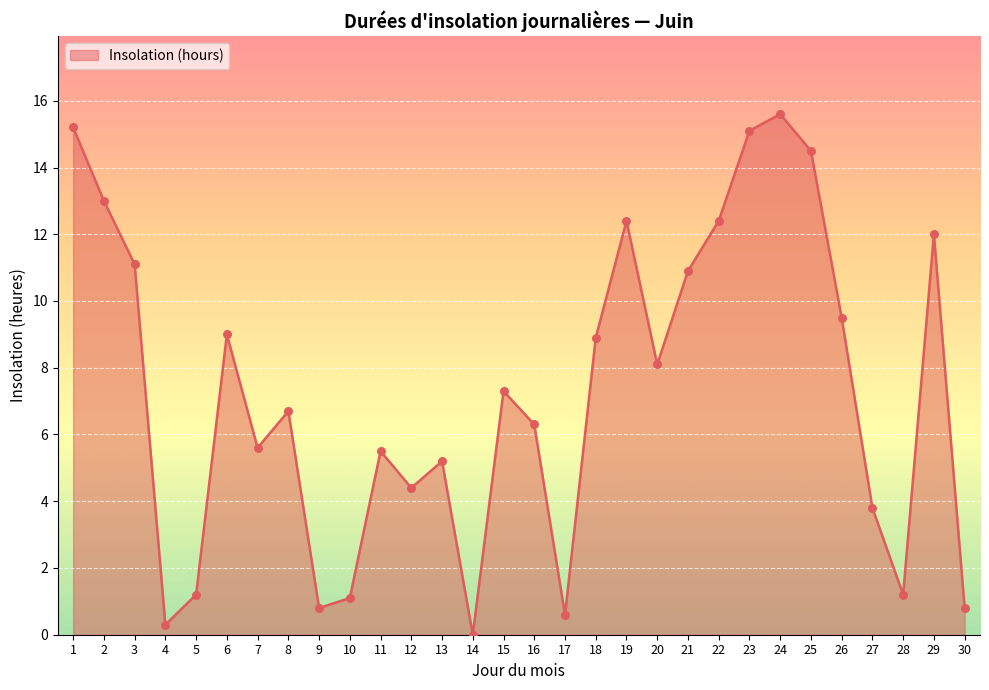

What is the change in value from 10 to 15?

+6.2